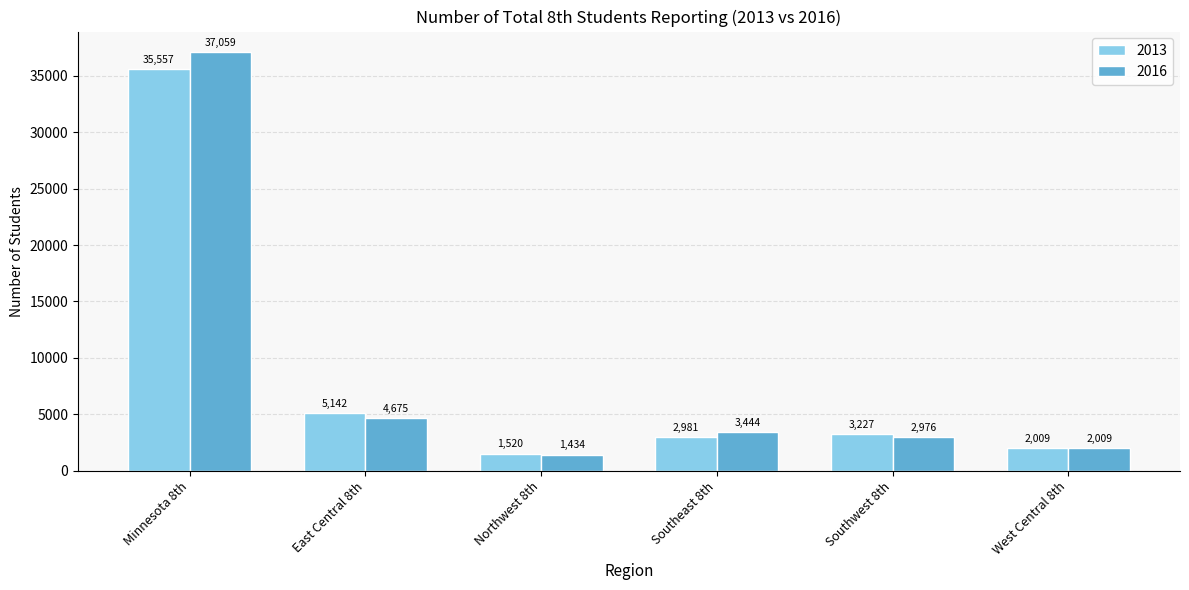

What are all the series names shown in the legend?

2013, 2016